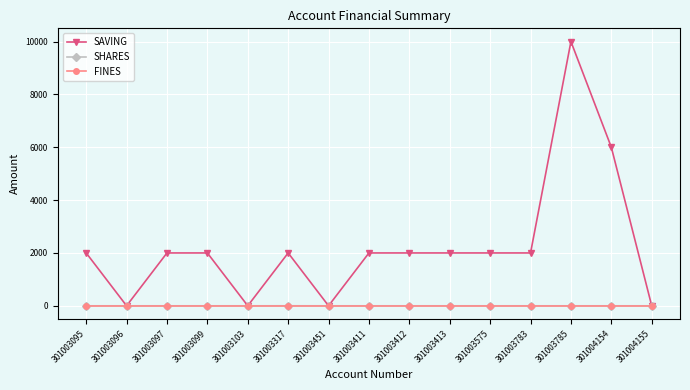

Where is SAVING nearest to the value 5000?

301004154